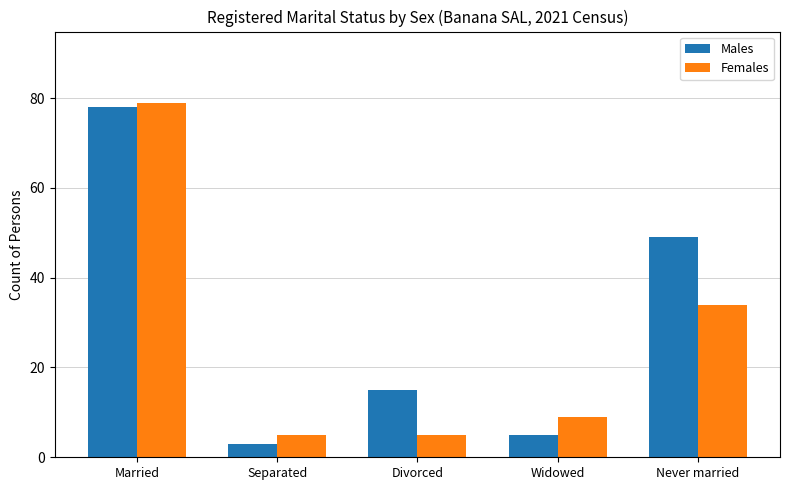

What is the total value across all series at Divorced?

20